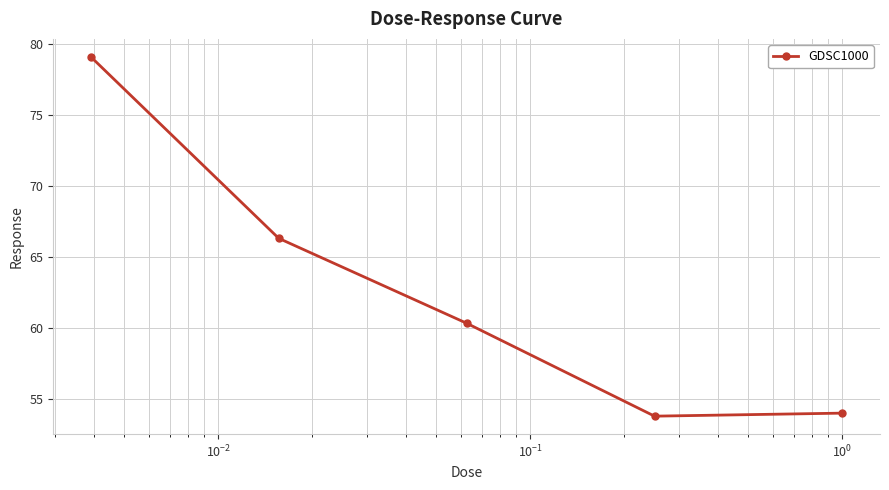

True or false: there are more than 0 points higher than both neighbors.

False